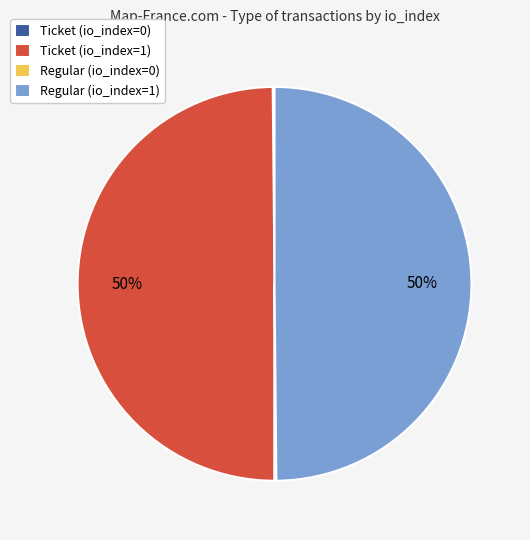

Is it true that Regular (io_index=1) is 57% of the pie?

False